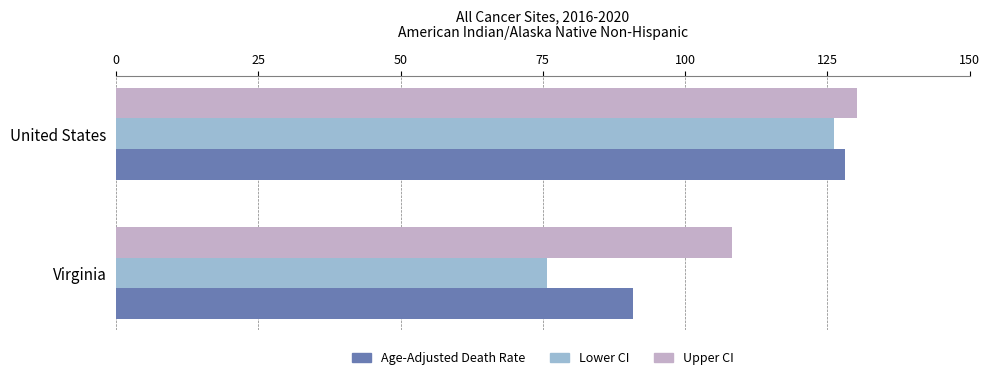

Is it true that Age-Adjusted Death Rate equals 62.4 at Virginia?

False